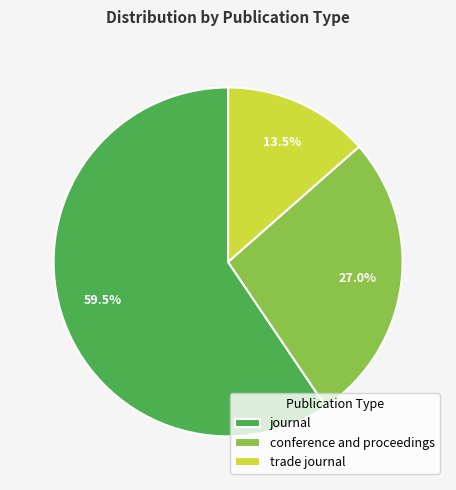

Between journal and trade journal, which is larger?

journal